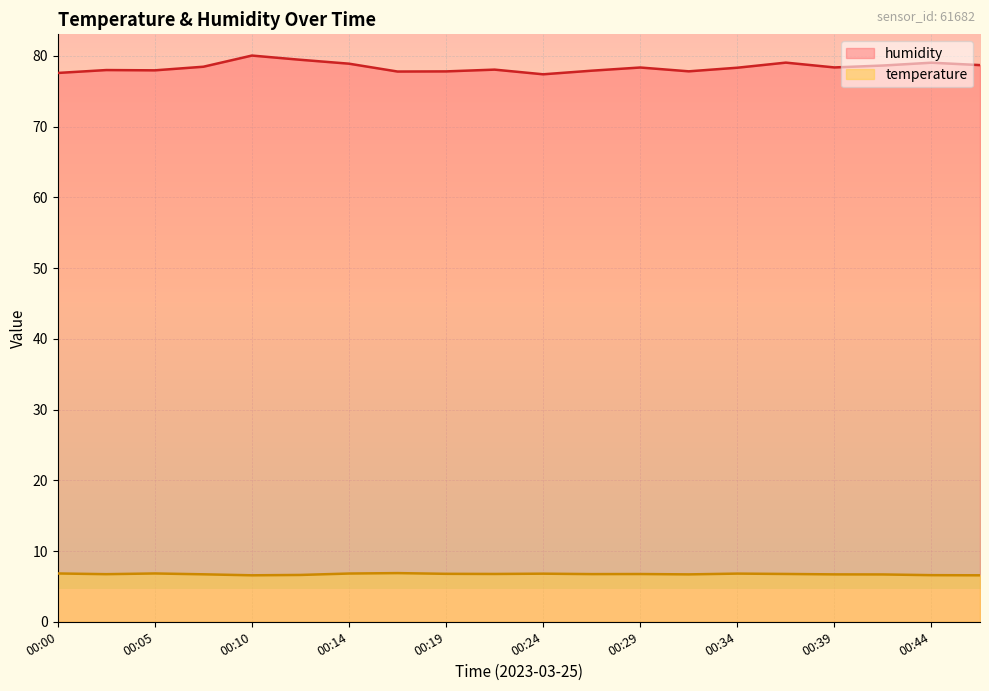

At which label does humidity first exceed 78?

00:07